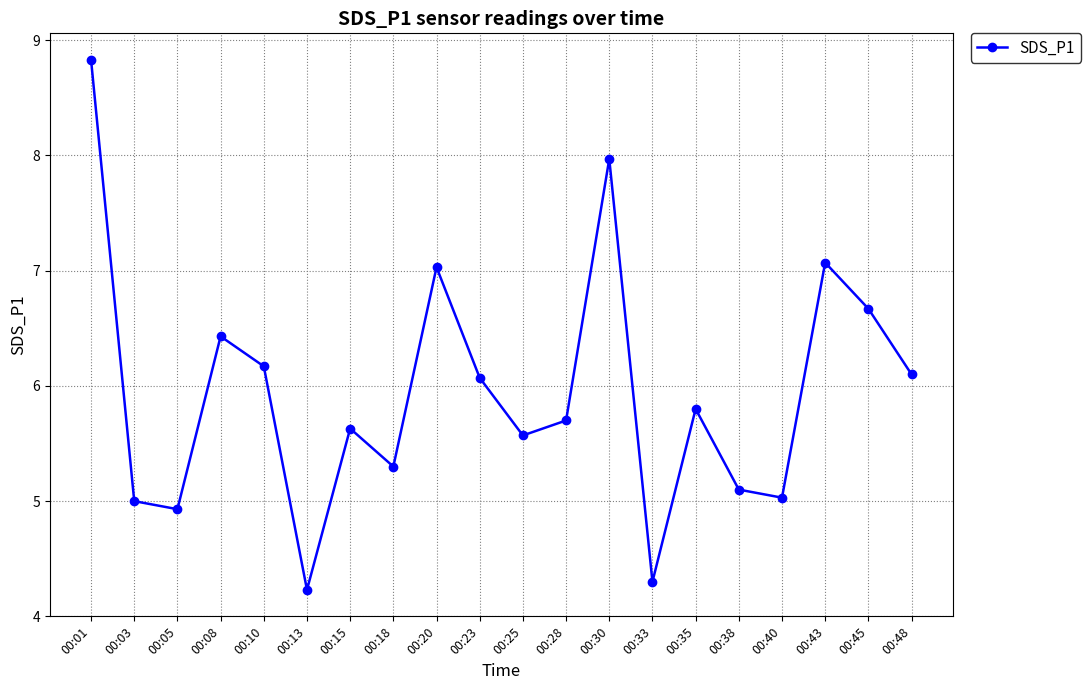

At which label does the data first exceed 5?

00:01